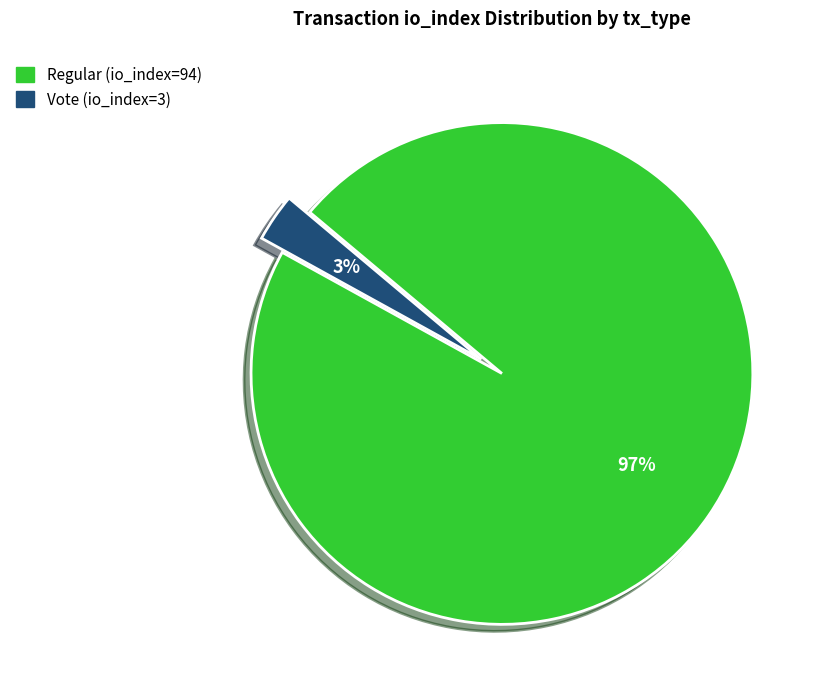

Combined, do Vote (io_index=3) and Regular (io_index=94) account for over 50%?

Yes